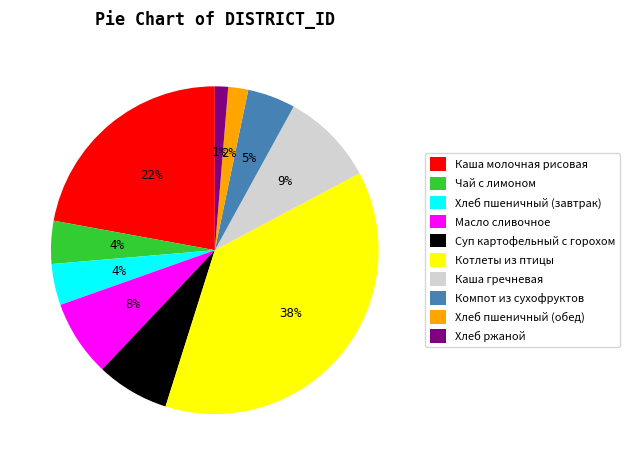

True or false: Хлеб пшеничный (обед) accounts for 2% of the total.

True